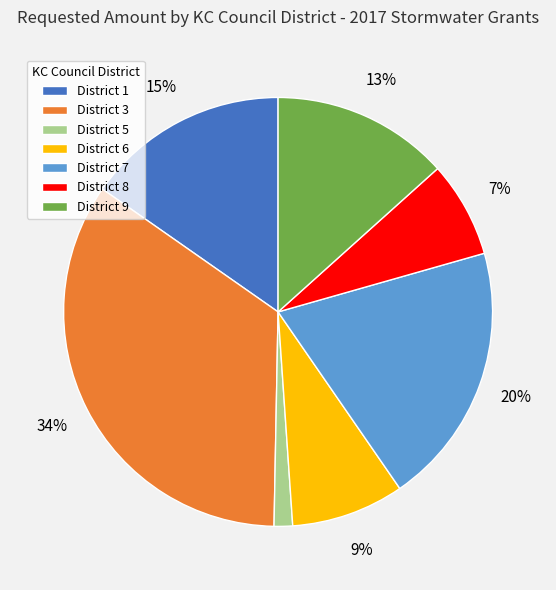

Approximately how many times larger is the value at District 8 compared to District 6?

0.8